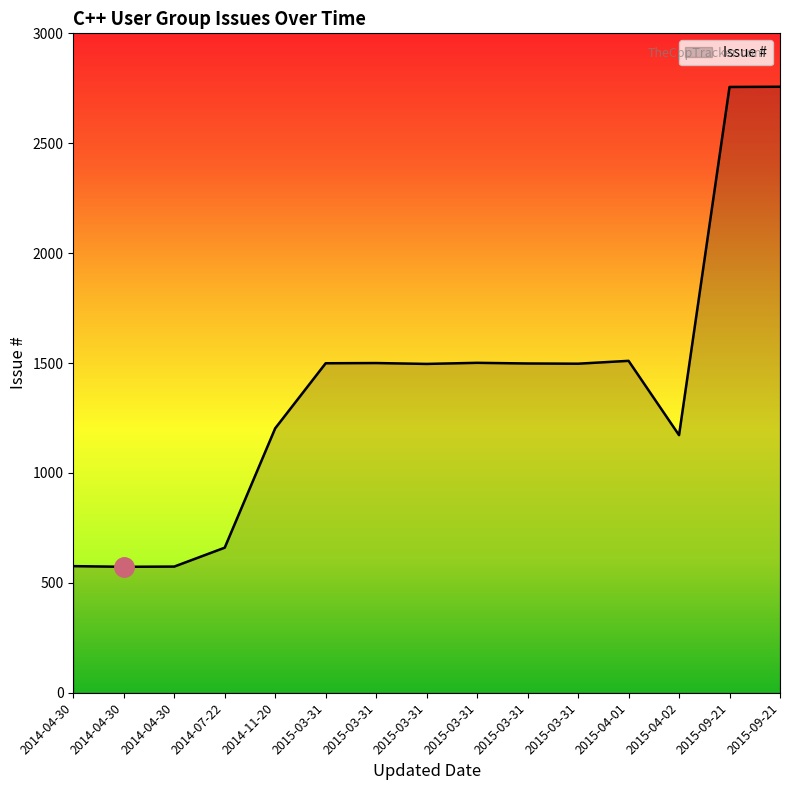

Which label corresponds to the largest value in the chart?

2015-09-21